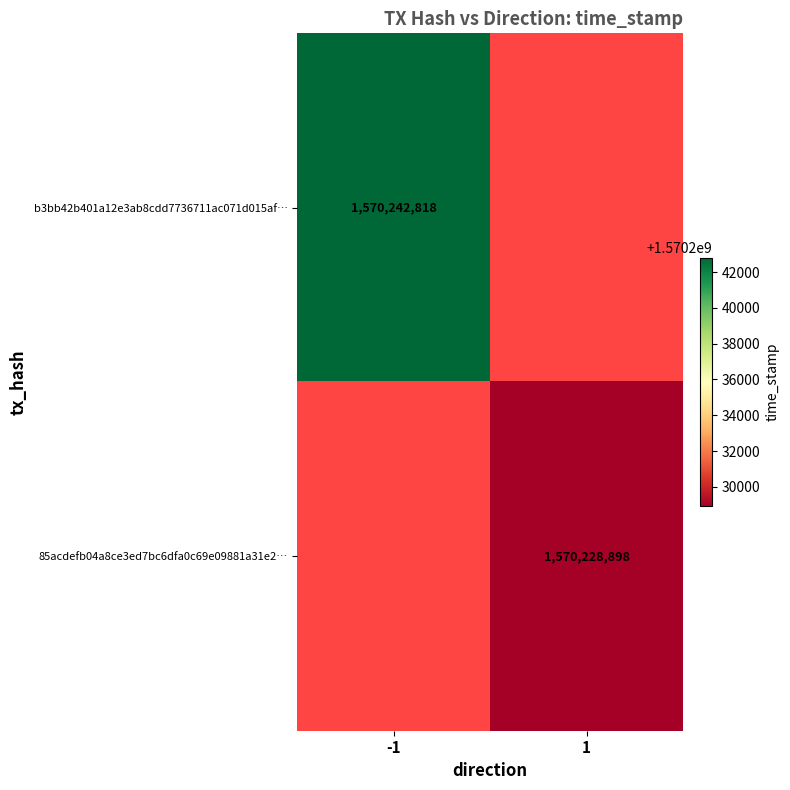

The 85acdefb04a8ce3ed7bc6dfa0c69e09881a31e2… series shows 1570228898 at 1. True or false?

True